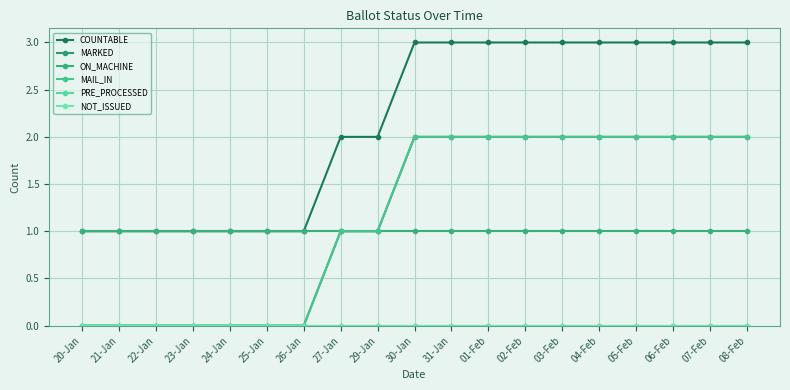

The ON_MACHINE series shows 1 at 04-Feb. True or false?

True